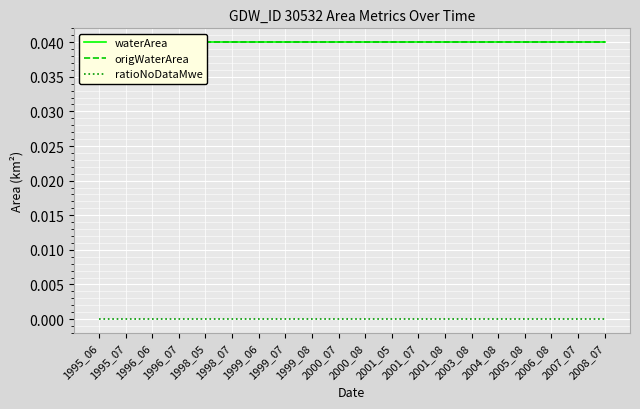

True or false: origWaterArea and waterArea cross at least once.

False